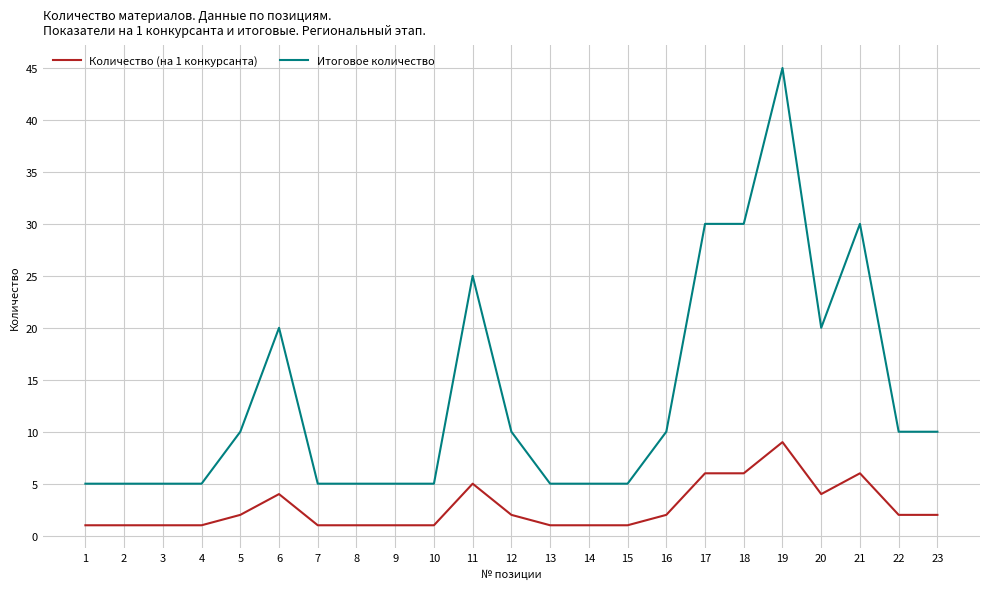

Which series has the largest range (max minus min)?

Итоговое количество